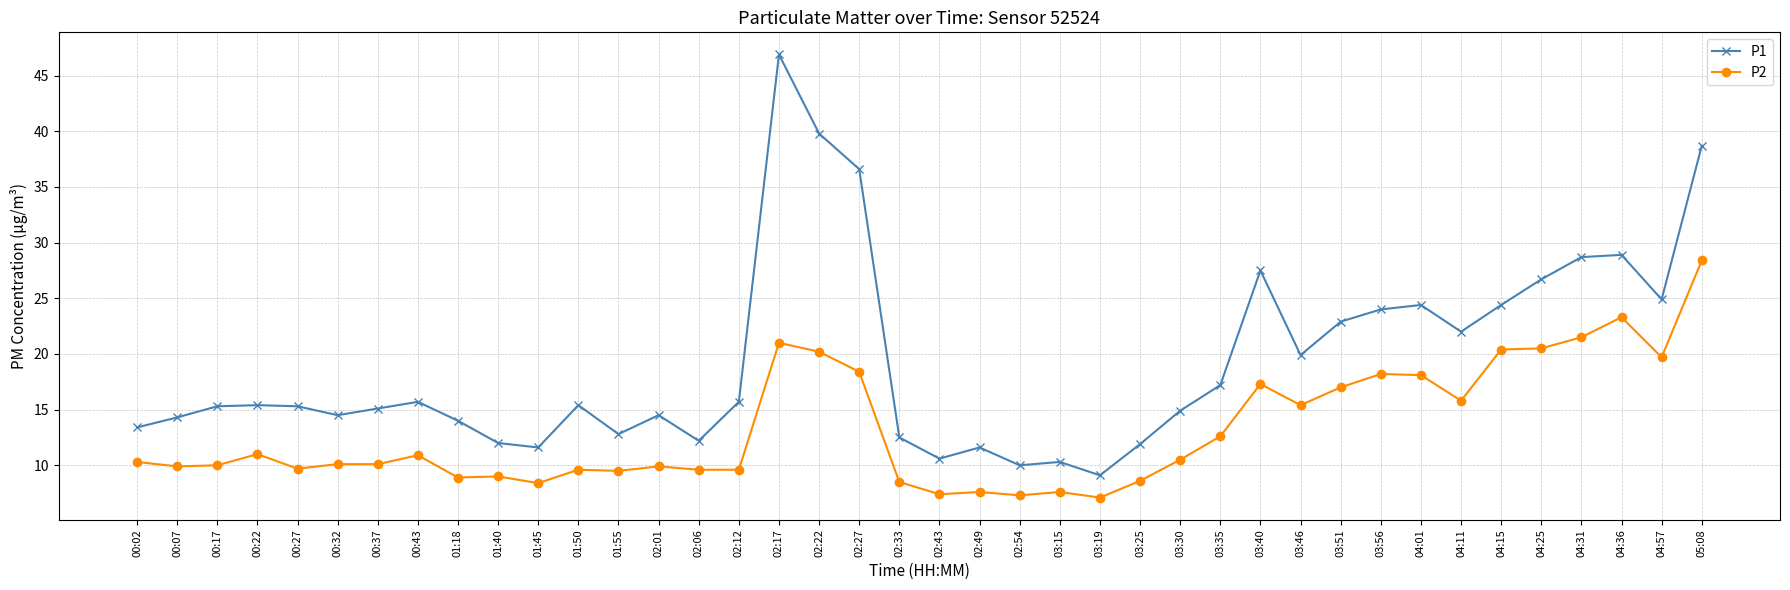

List the series in order of their overall mean, highest first.

P1, P2